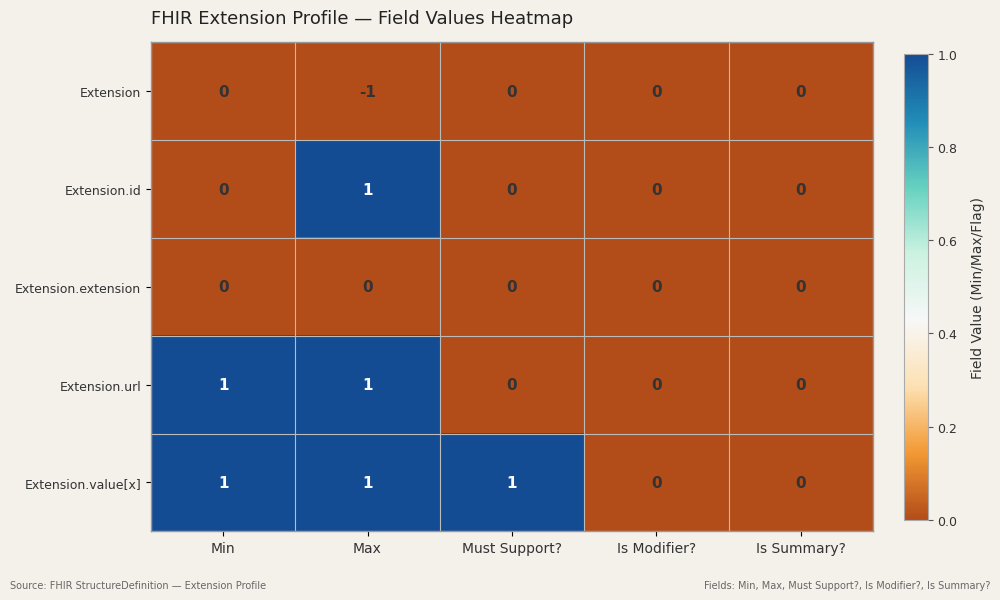

What is the sum of all Extension.value[x] values?

3